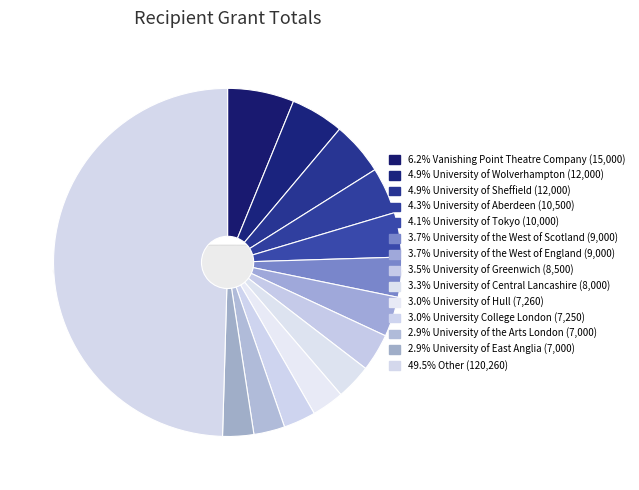

What portion of the pie excludes University of Tokyo?

95.9%